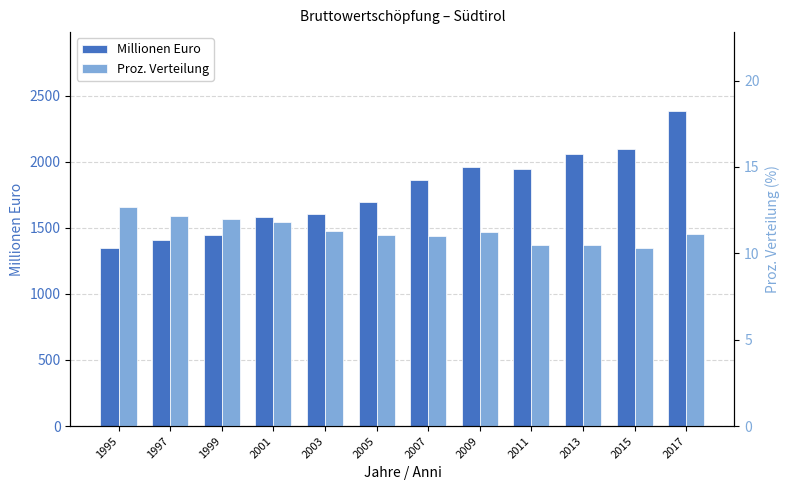

List the series in order of their overall mean, highest first.

Millionen Euro, Proz. Verteilung